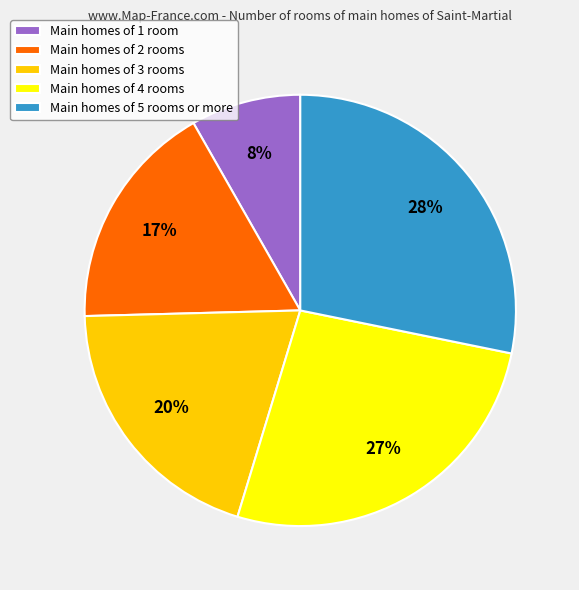

How many segments does this pie chart have?

5